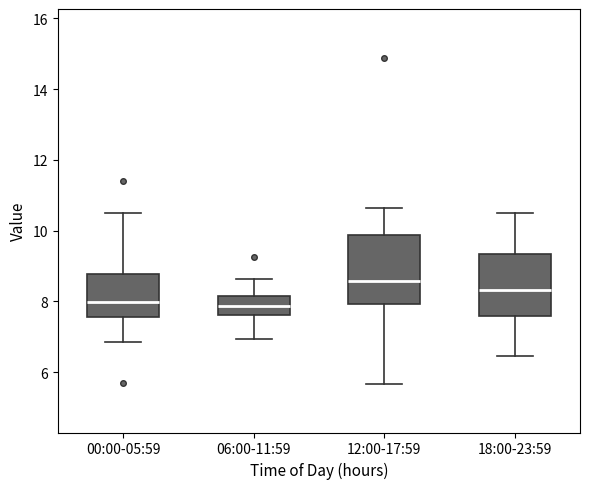

Reading left to right, transcribe this box plot: for each box, give where its median line is, the range the box spans, and where its two whiskers end, as read against the y-axis. The values are not printed on the chart, so give them approximately, as read against the axis.

00:00-05:59: median 8.0, box 7.6 to 8.8, whiskers 6.8 to 10.6
06:00-11:59: median 7.8, box 7.6 to 8.2, whiskers 7.0 to 8.6
12:00-17:59: median 8.6, box 8.0 to 9.8, whiskers 5.6 to 10.6
18:00-23:59: median 8.4, box 7.6 to 9.4, whiskers 6.4 to 10.6